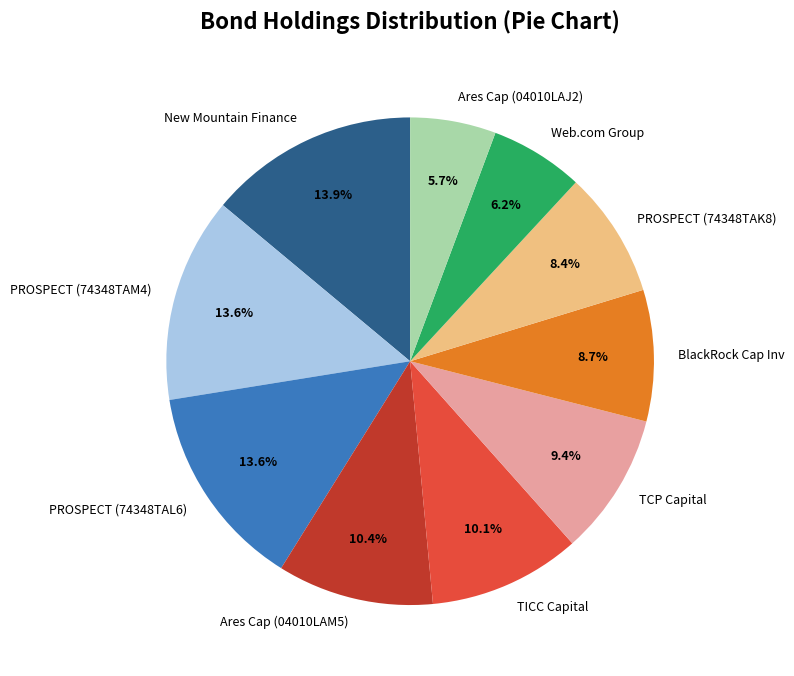

What is the total percentage of New Mountain Finance and Ares Cap (04010LAM5)?

24.3%